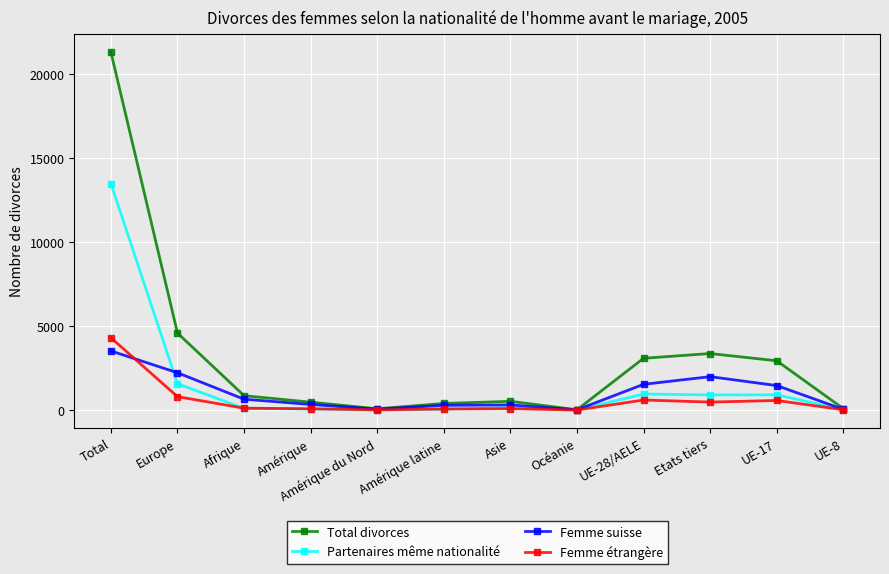

How many data points does each series have?

12